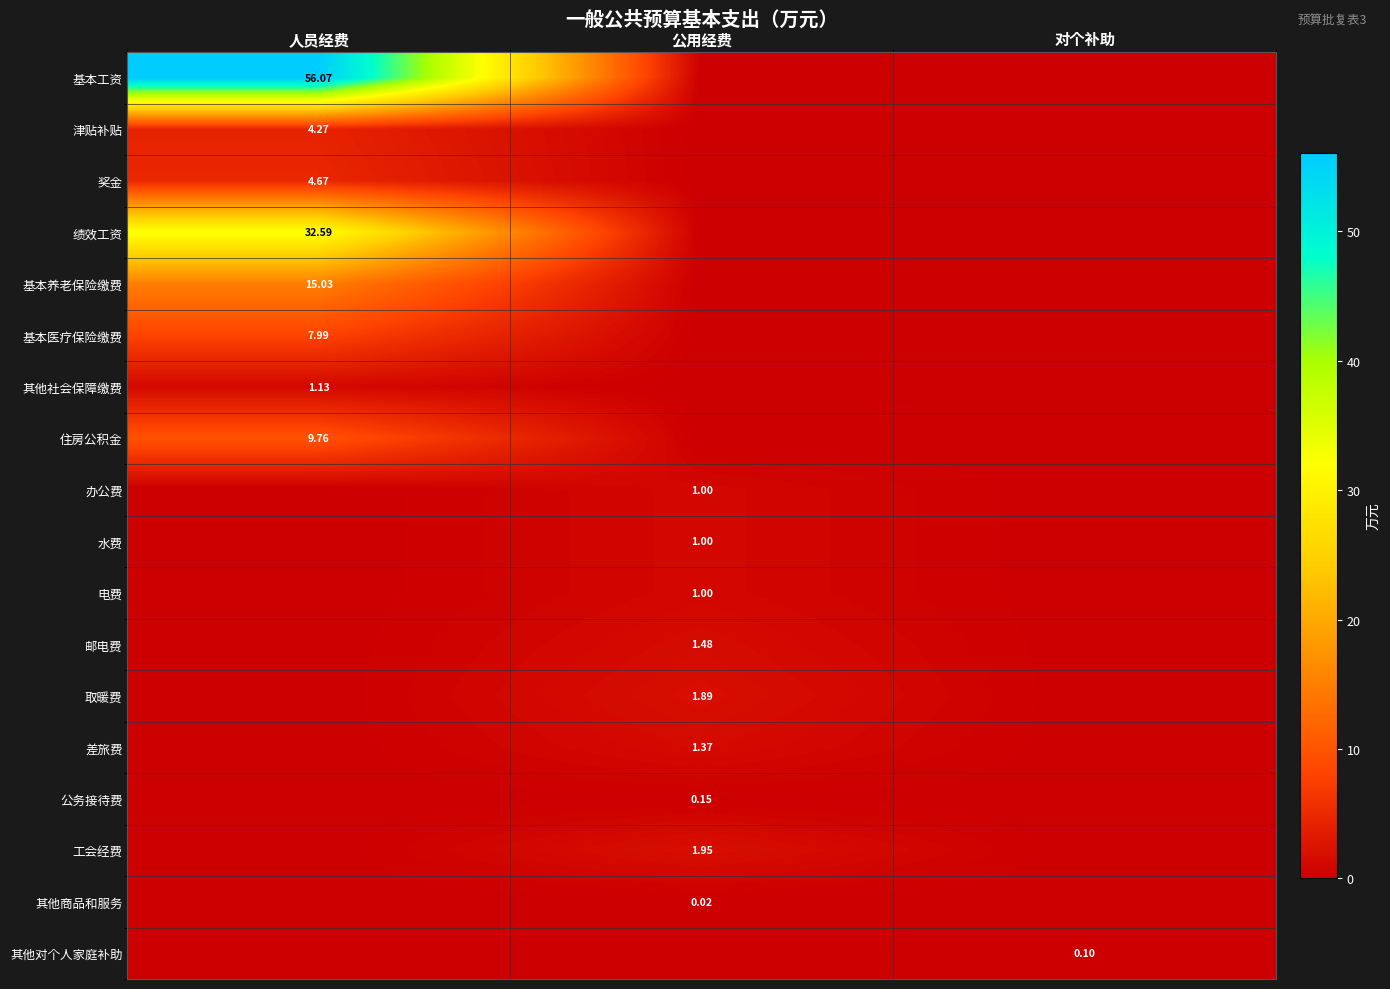

Which series has the widest spread of values?

基本工资